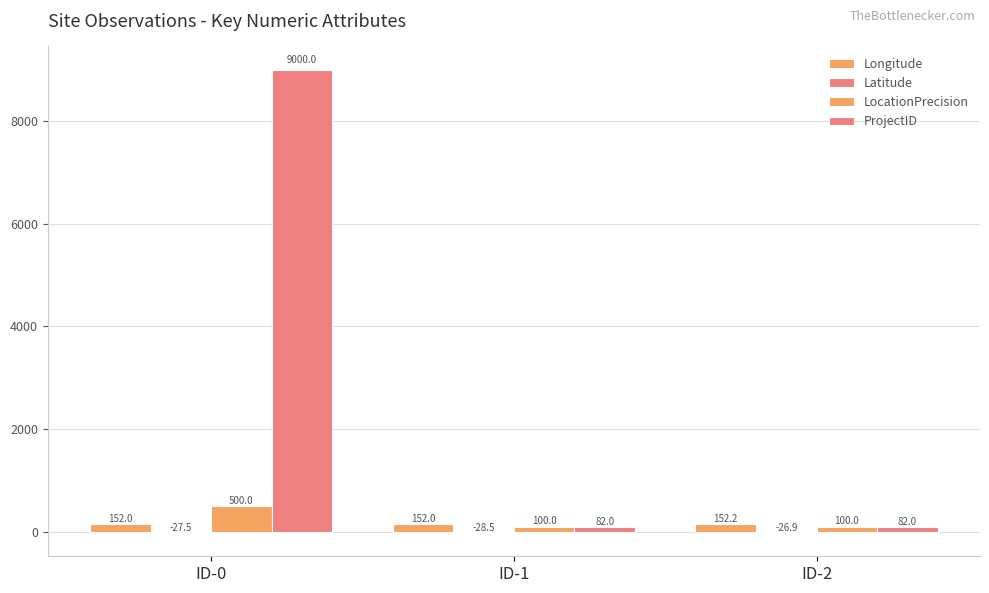

Which series has the widest spread of values?

ProjectID